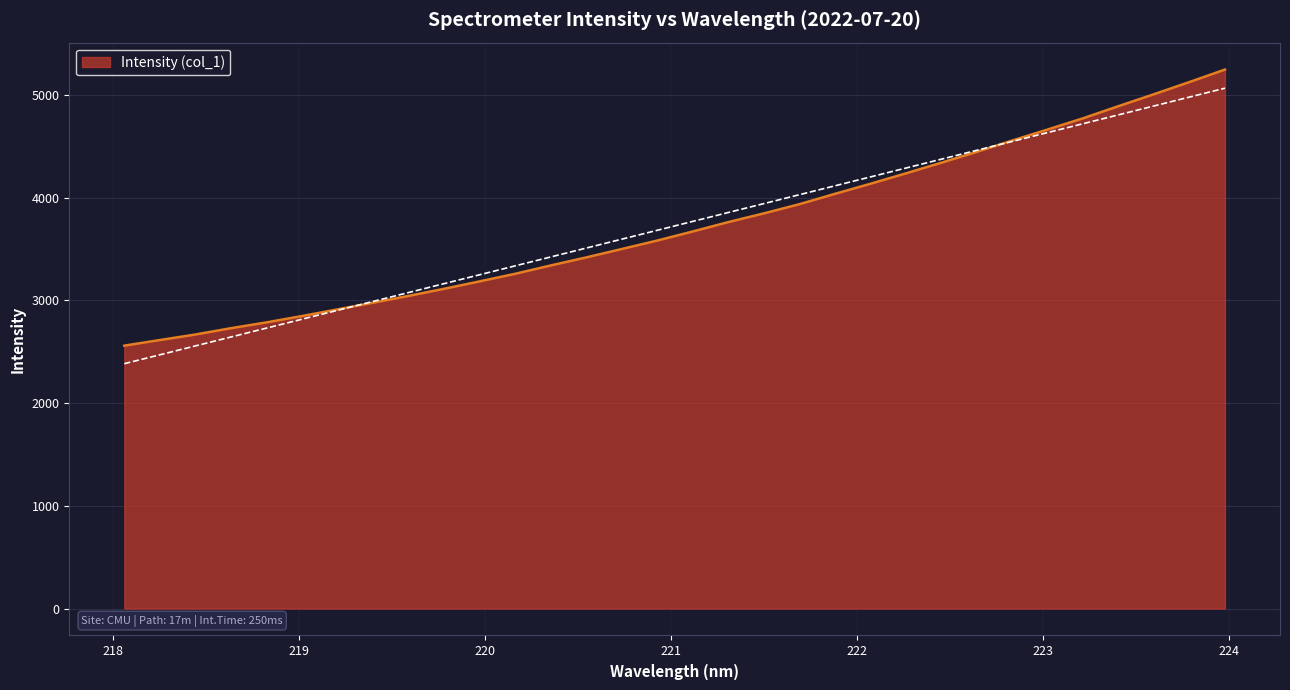

What is the smallest value displayed?

2560.2